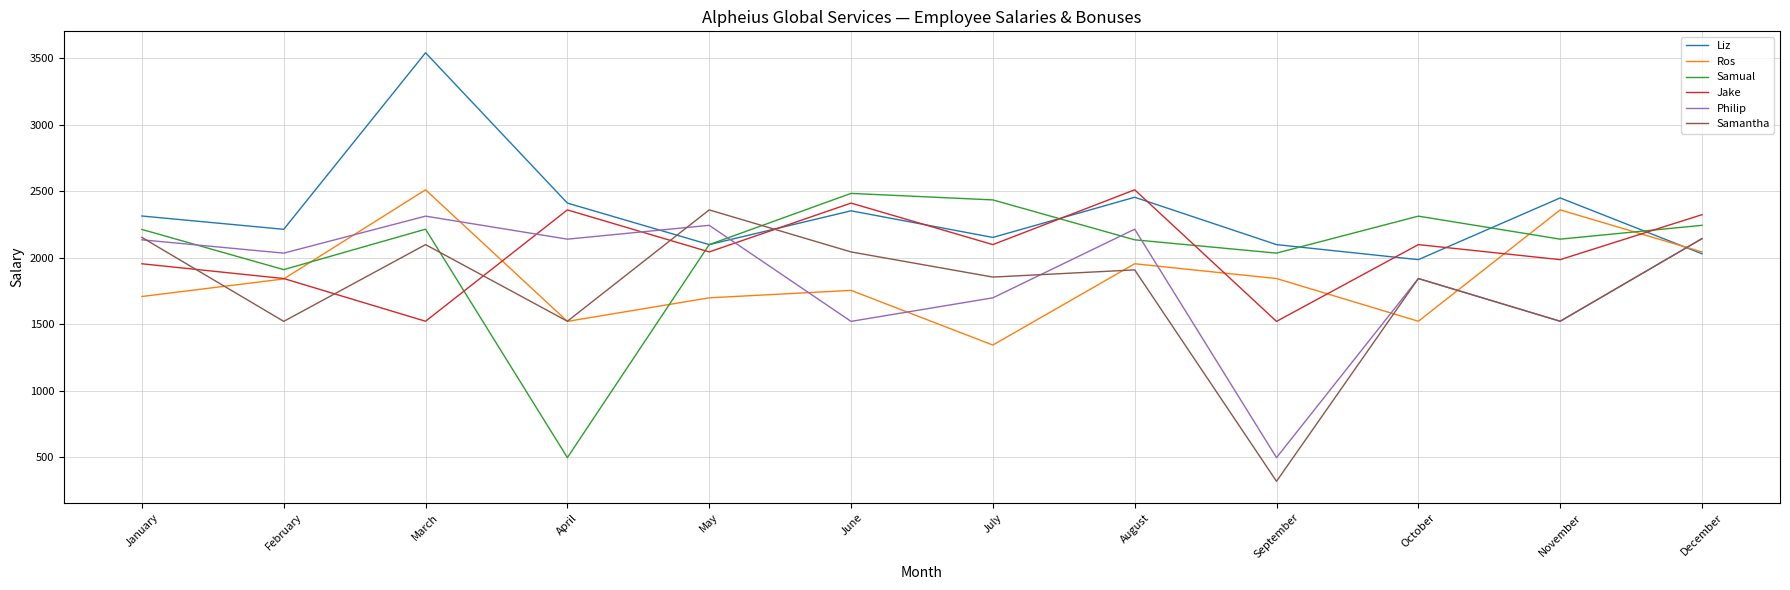

What are all the series names shown in the legend?

Liz, Ros, Samual, Jake, Philip, Samantha